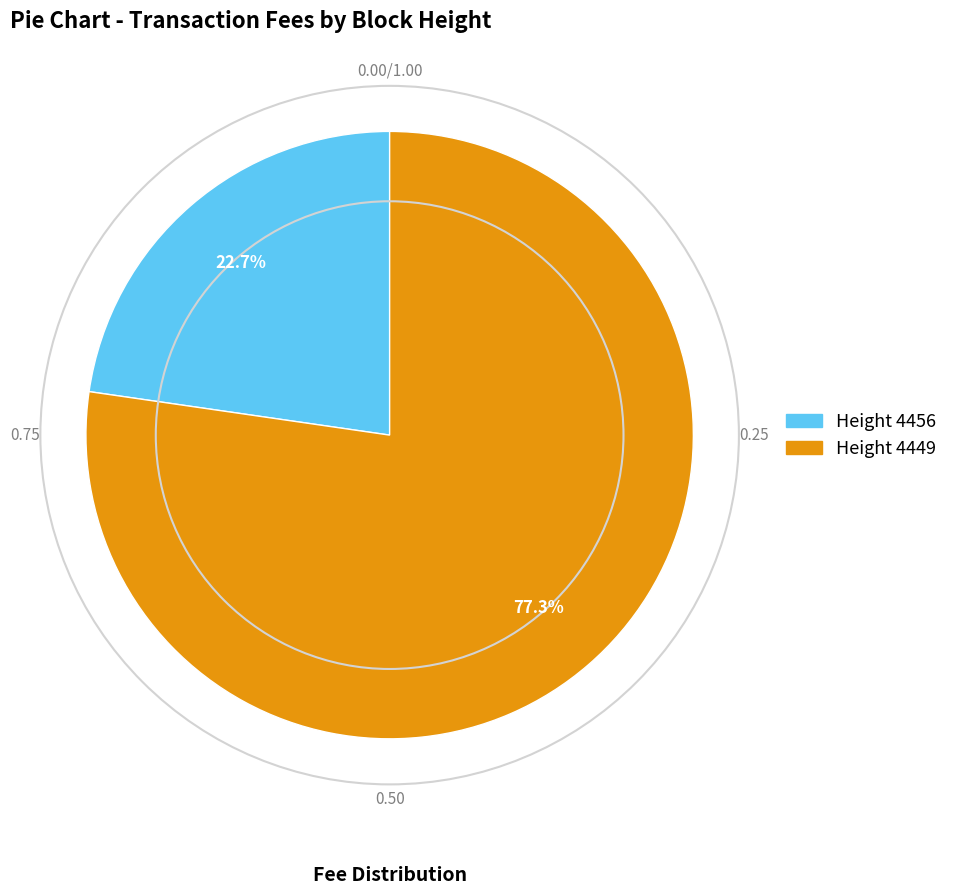

How much of the chart is everything except Height 4449?

22.7%